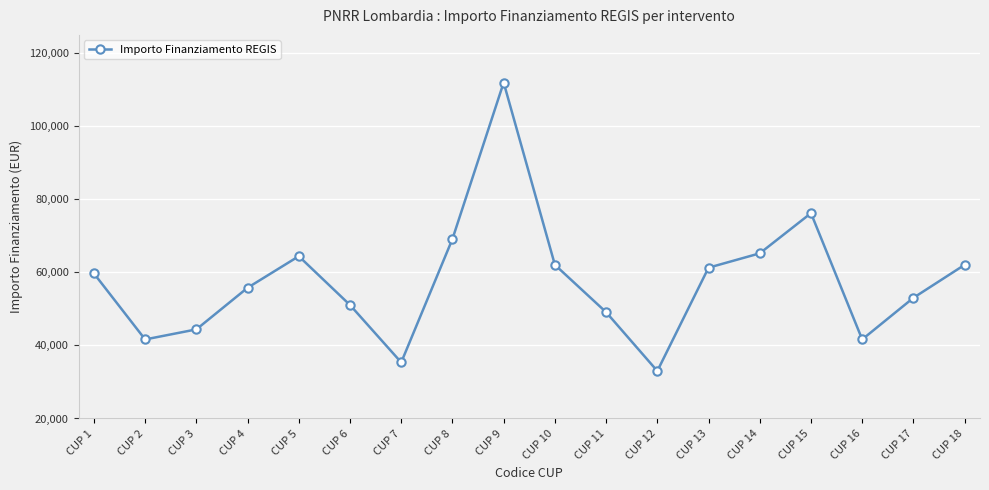

What is the difference between the maximum and second lowest values?

76596.7